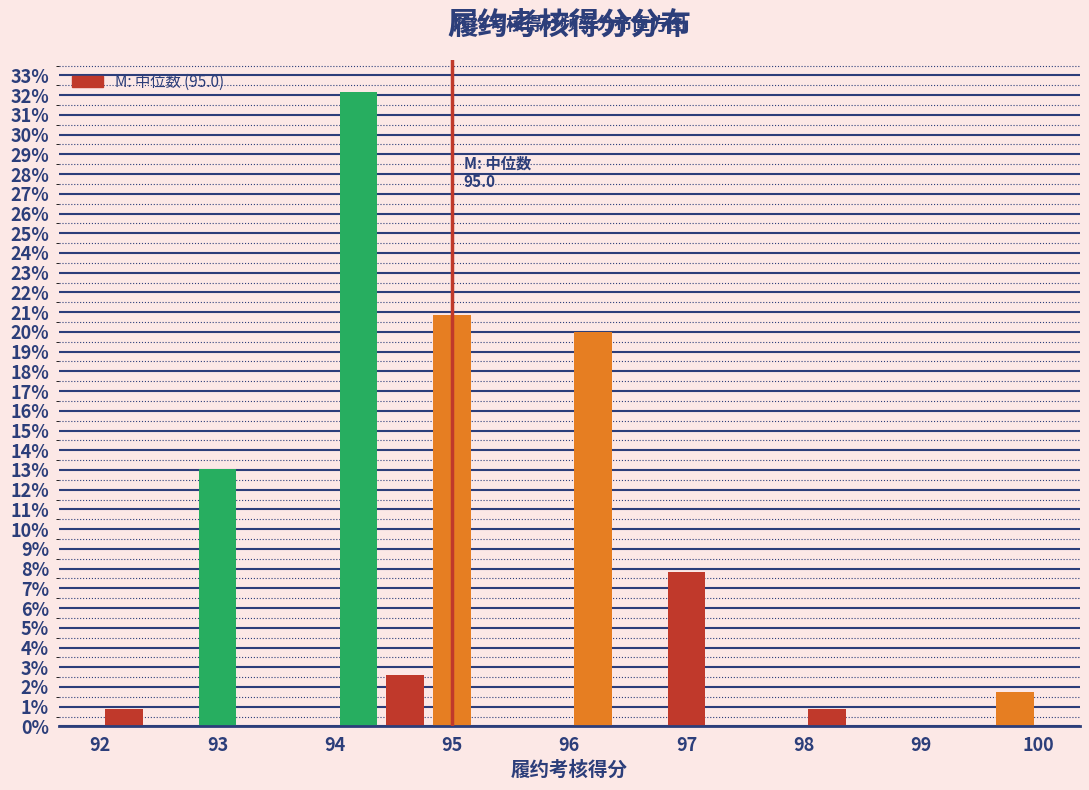

Which range on the x-axis has the tallest bar?

94.0 to 94.4